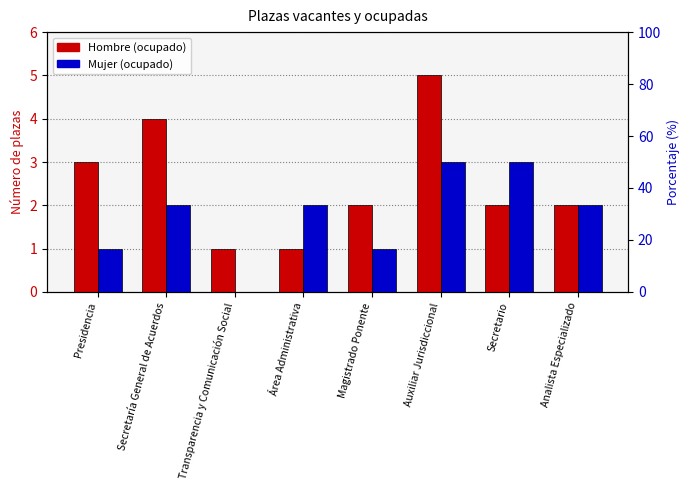

Is it true that Hombre equals 1 at Magistrado Ponente?

False